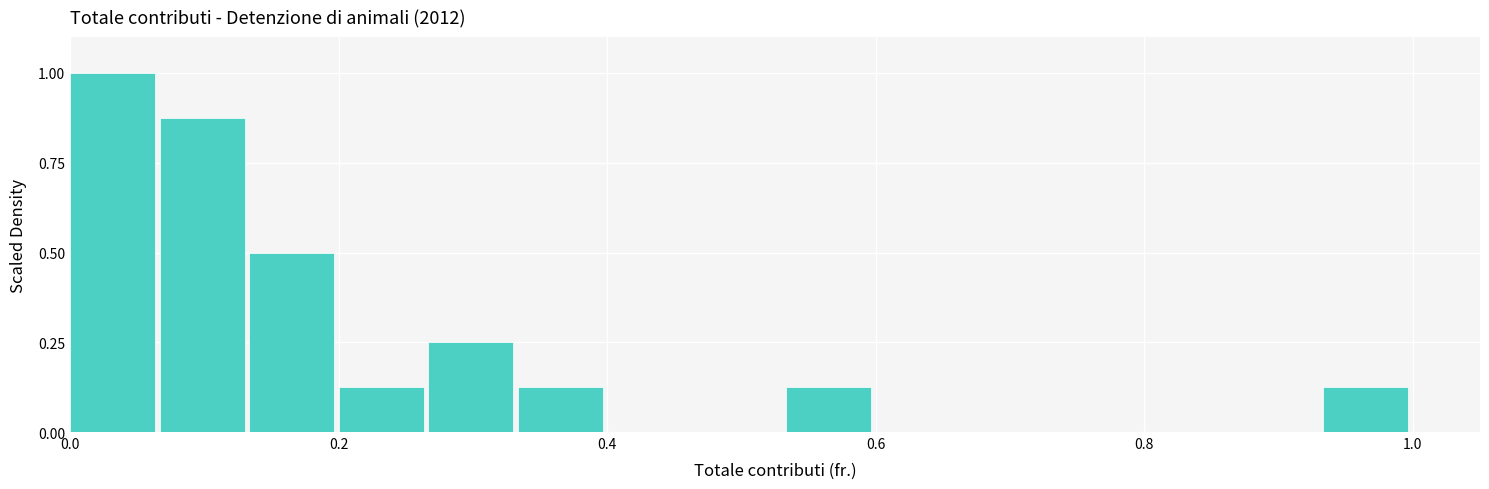

Read against the x-axis, roughly where is the centre of the tallest bar?

0.04